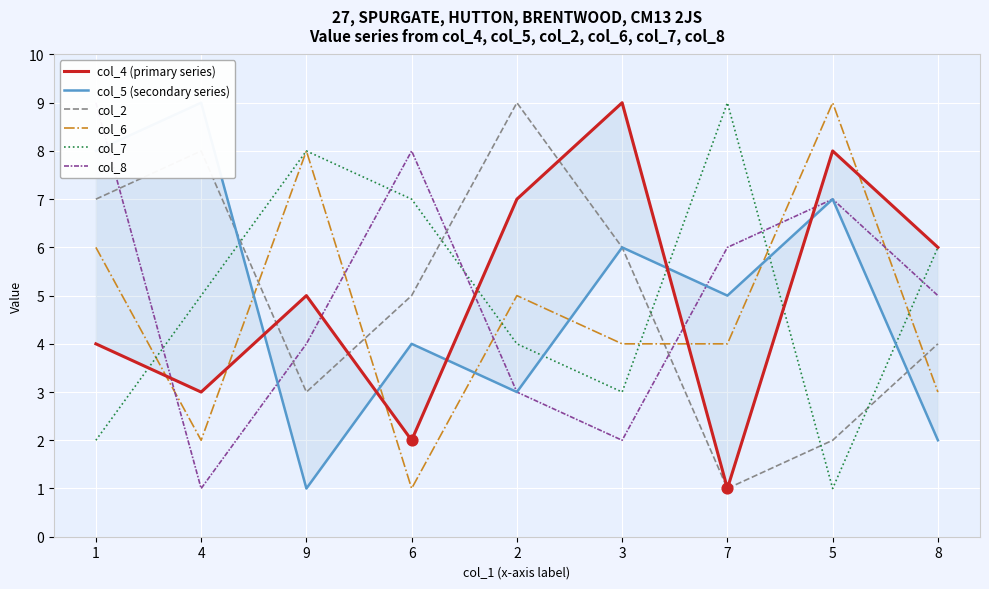

At which category is the sum across all series the highest?

1